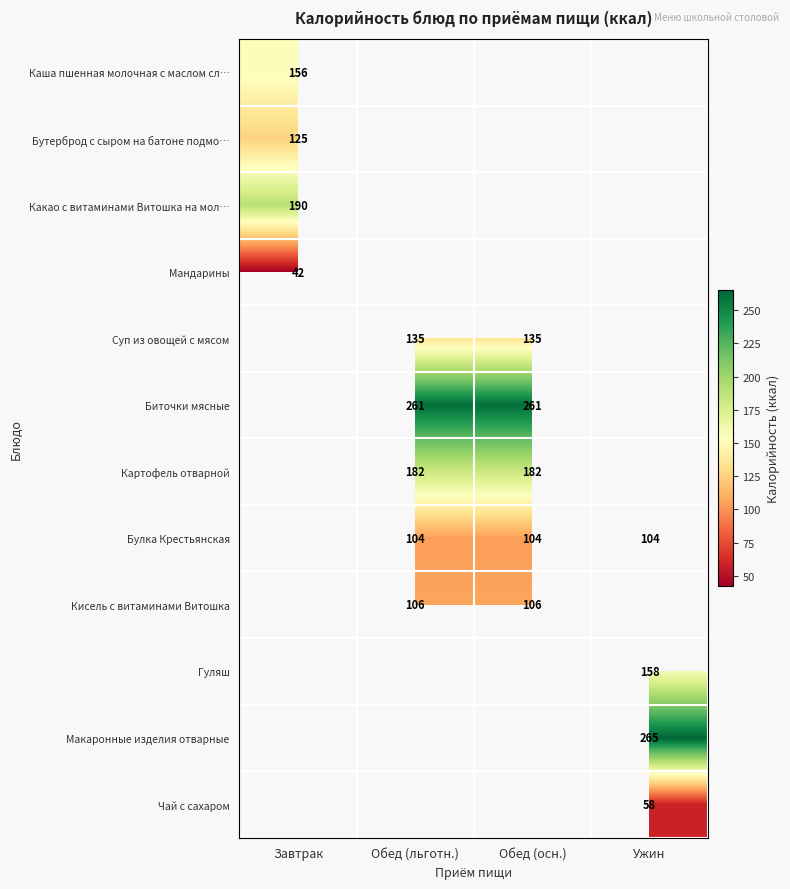

Count the number of data series in this chart.

12